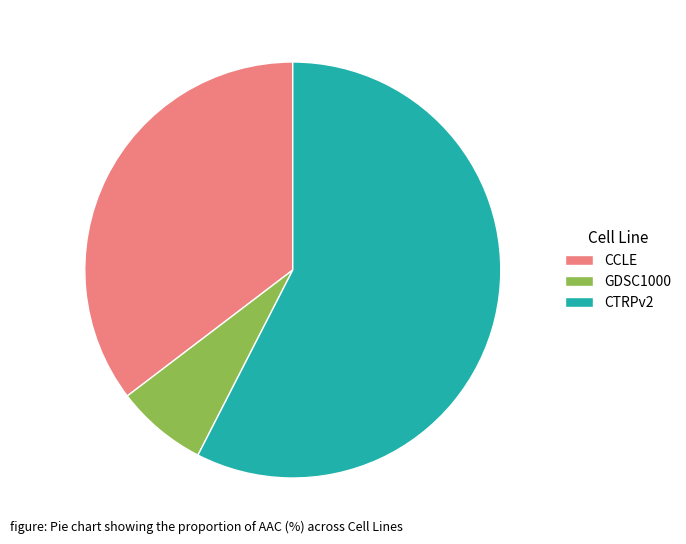

Which has a higher value, GDSC1000 or CTRPv2?

CTRPv2